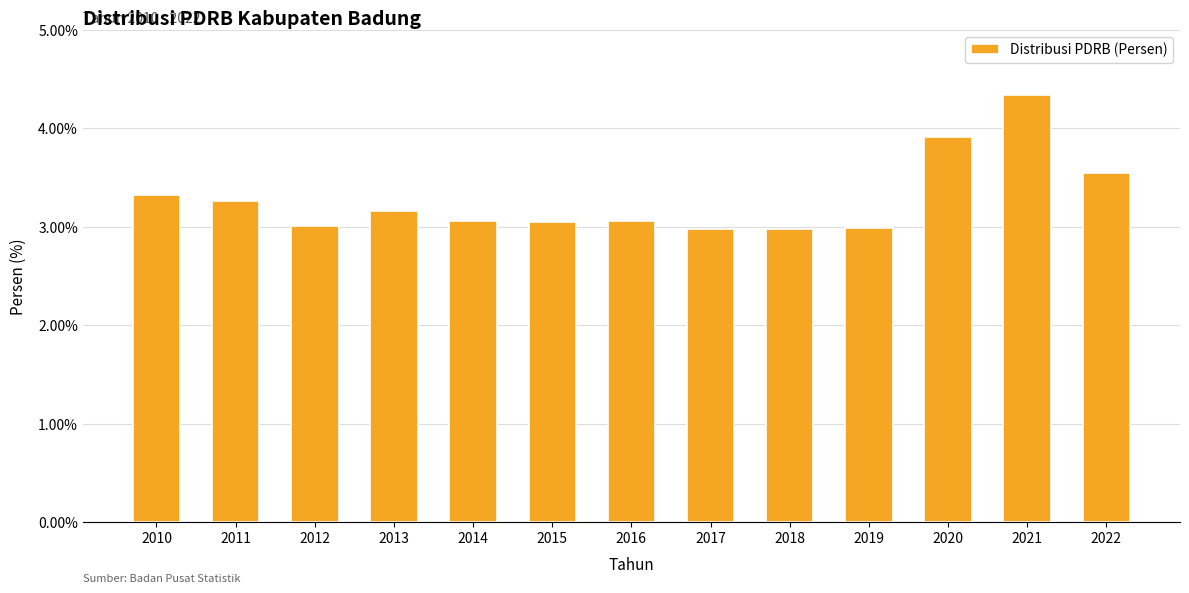

At which label does the data first exceed 3?

2010